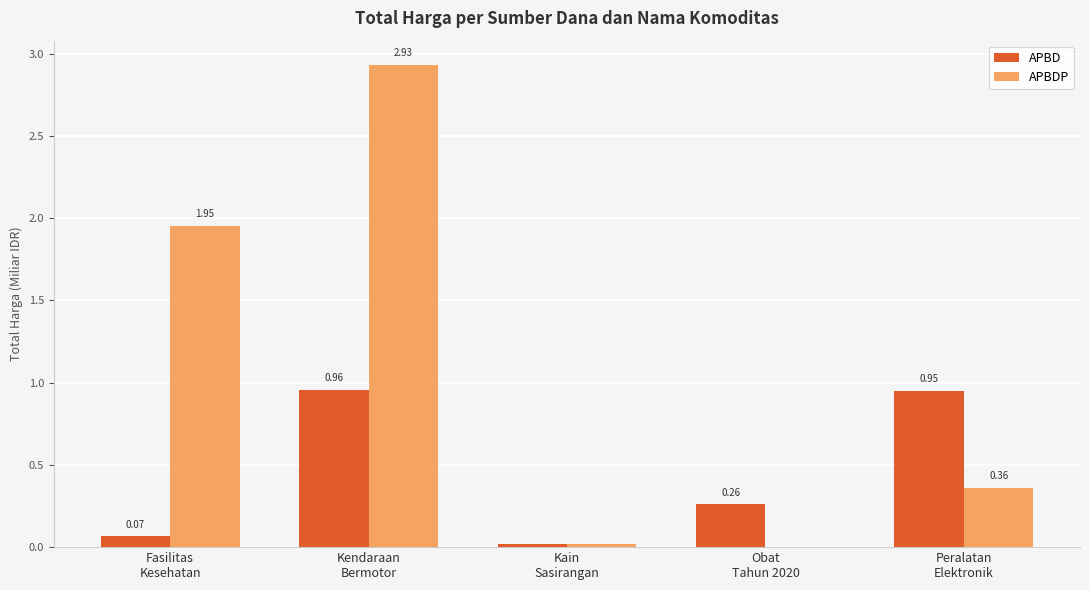

Is it true that APBDP equals 0.2 at Peralatan
Elektronik?

False